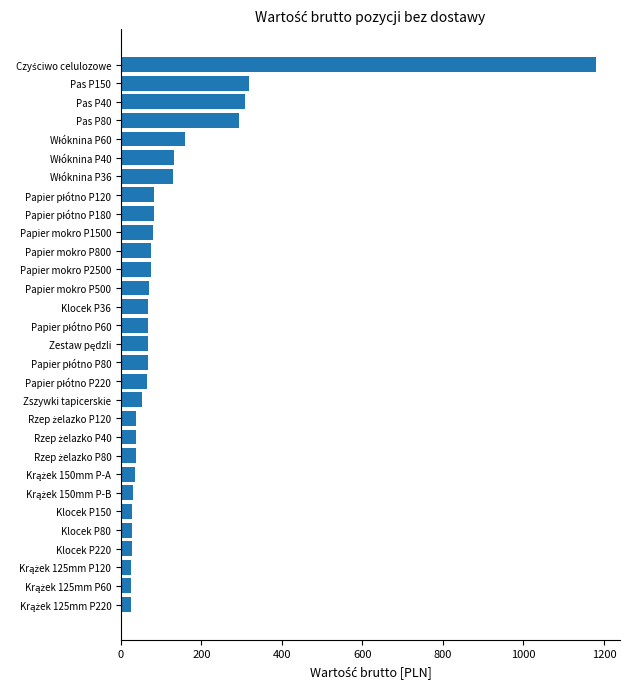

The value at Klocek P150 is 27.6. True or false?

True